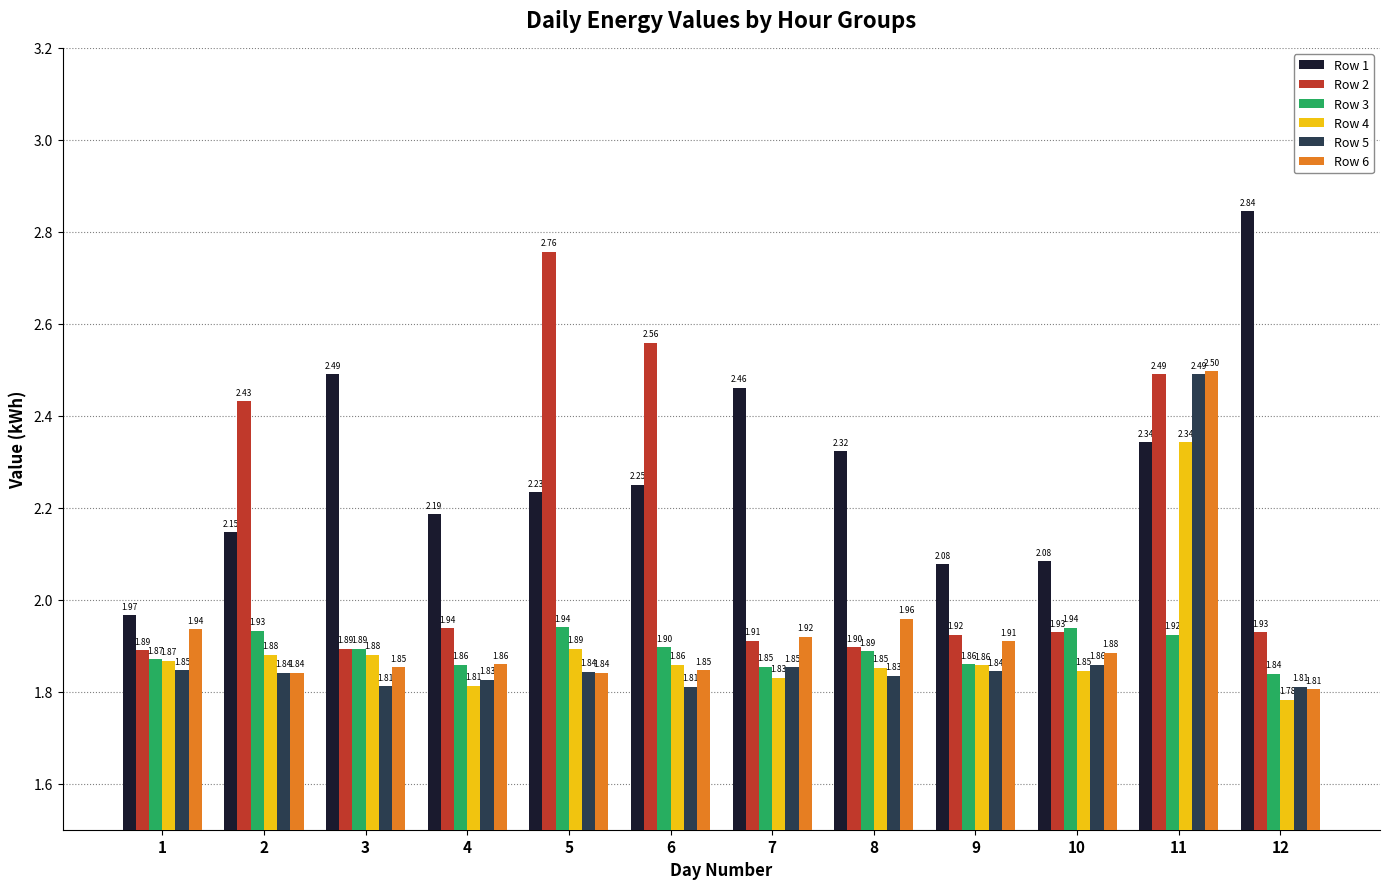

Are the bars grouped side by side (vs. stacked)?

Yes